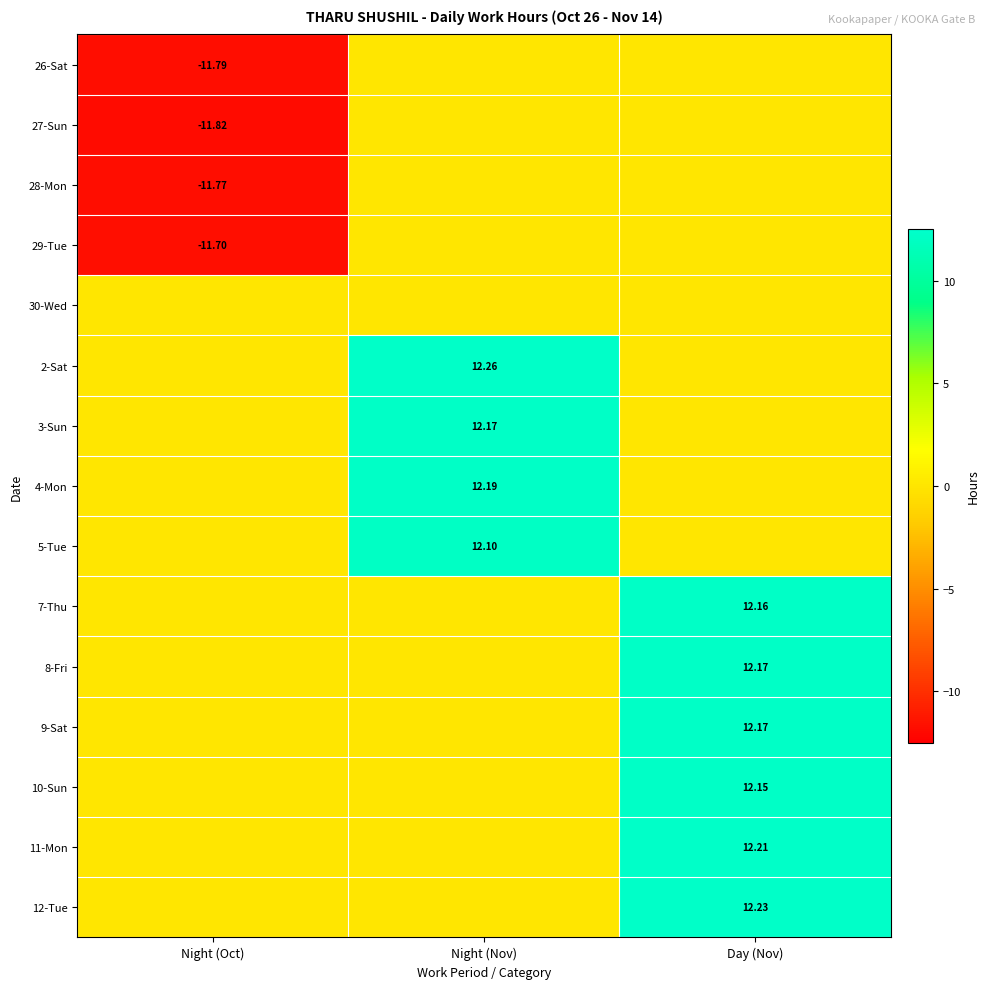

Is the value of 28-Mon at Night (Oct) greater than the value of 11-Mon at Day (Nov)?

No